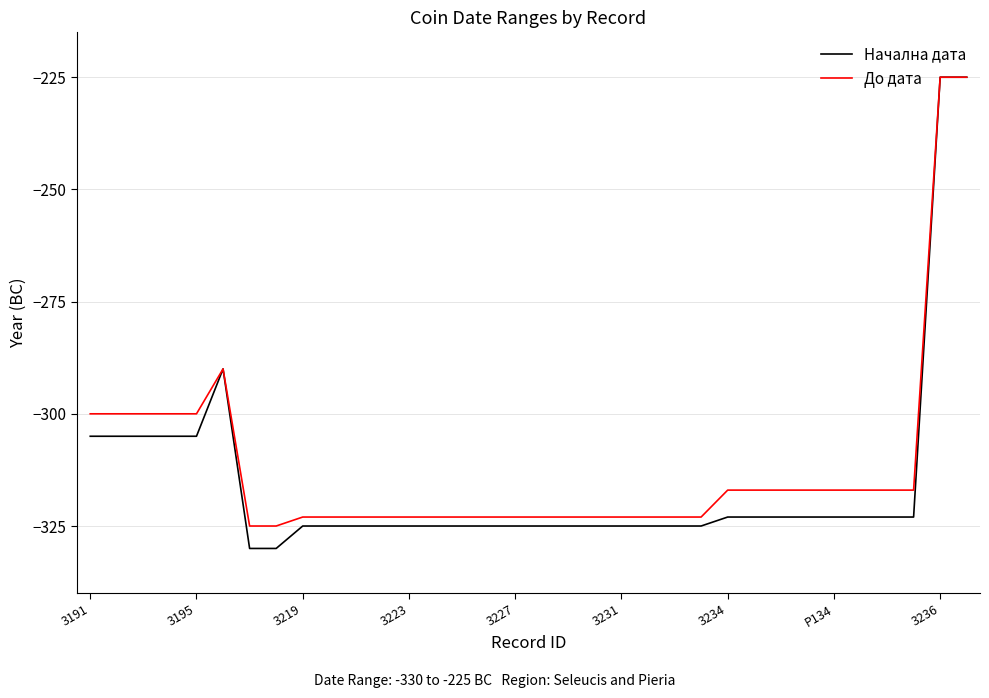

What is the minimum value shown in the chart?

-330